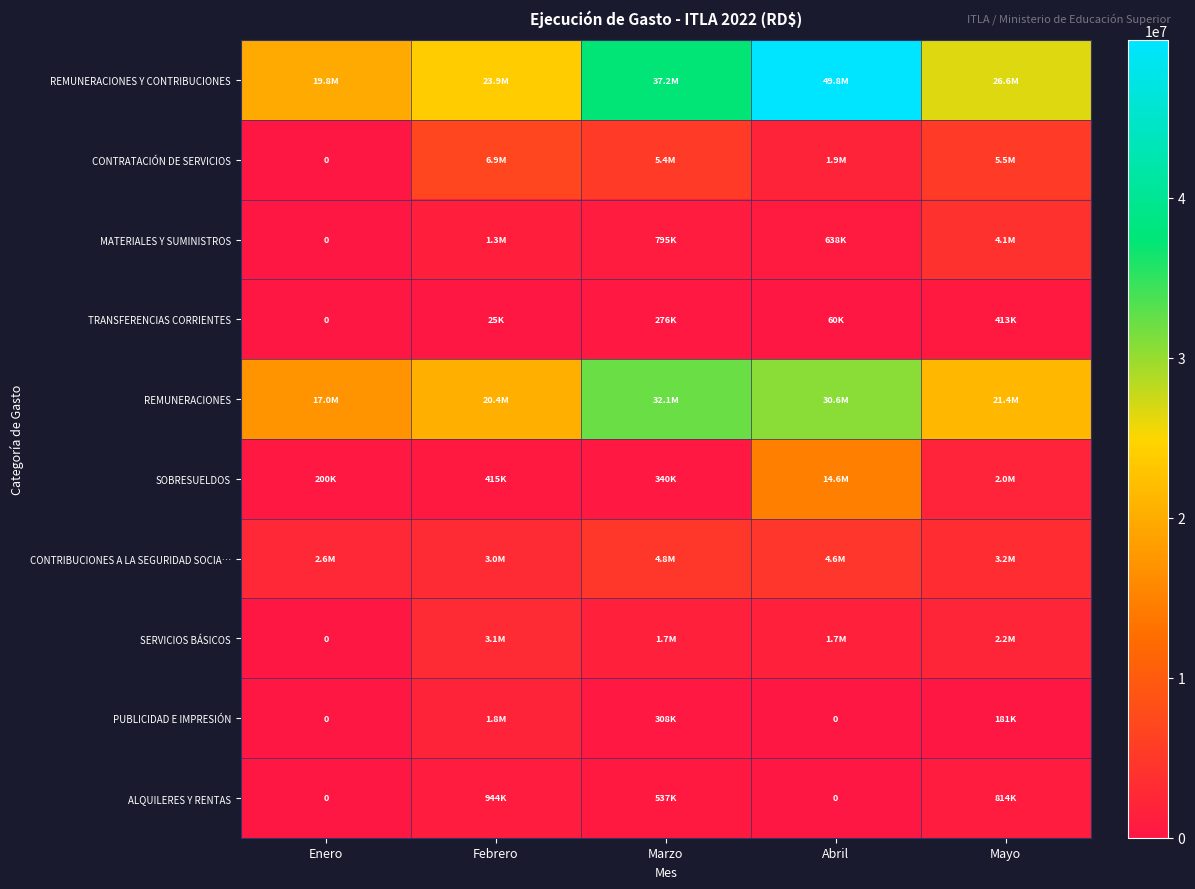

Which series has the largest range (max minus min)?

REMUNERACIONES Y CONTRIBUCIONES